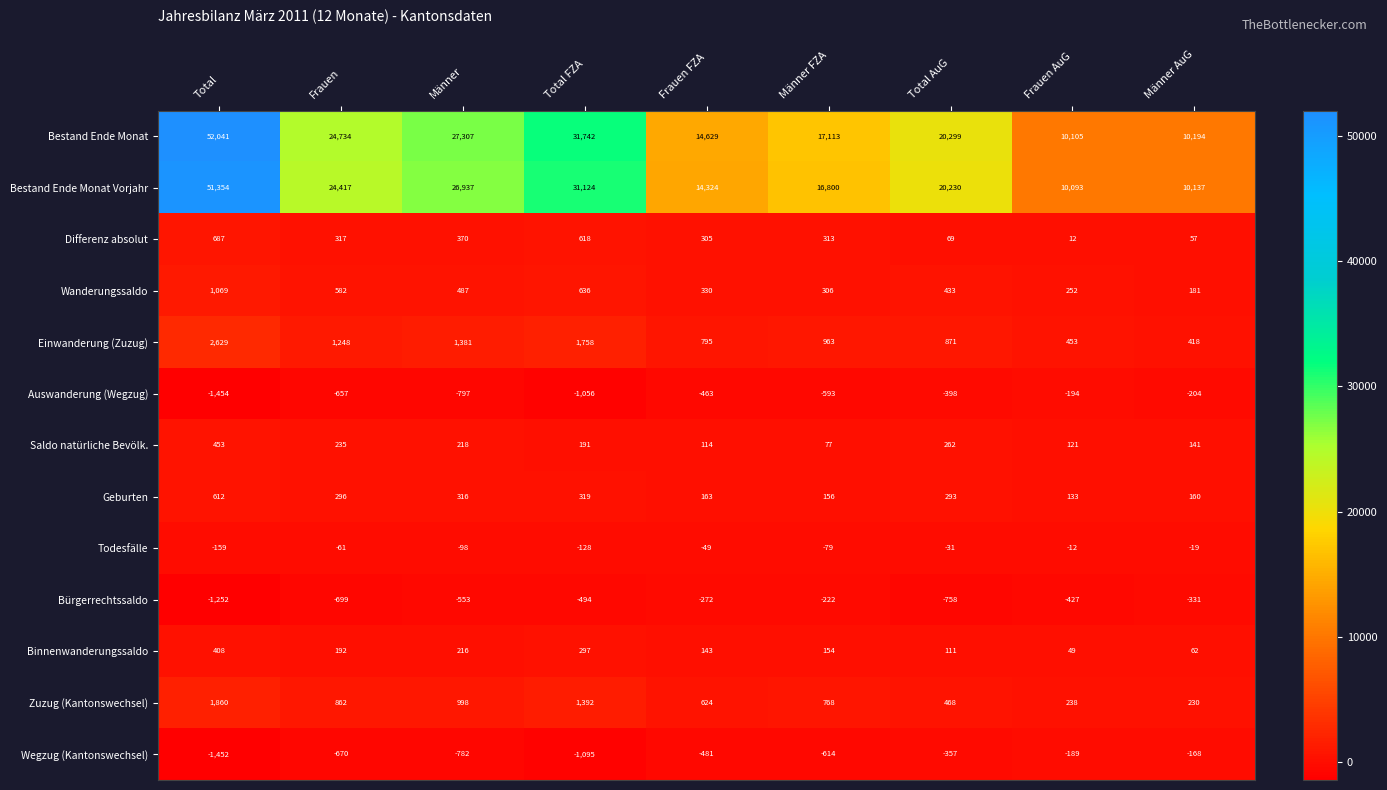

What is the sum of all Bürgerrechtssaldo values?

-5008